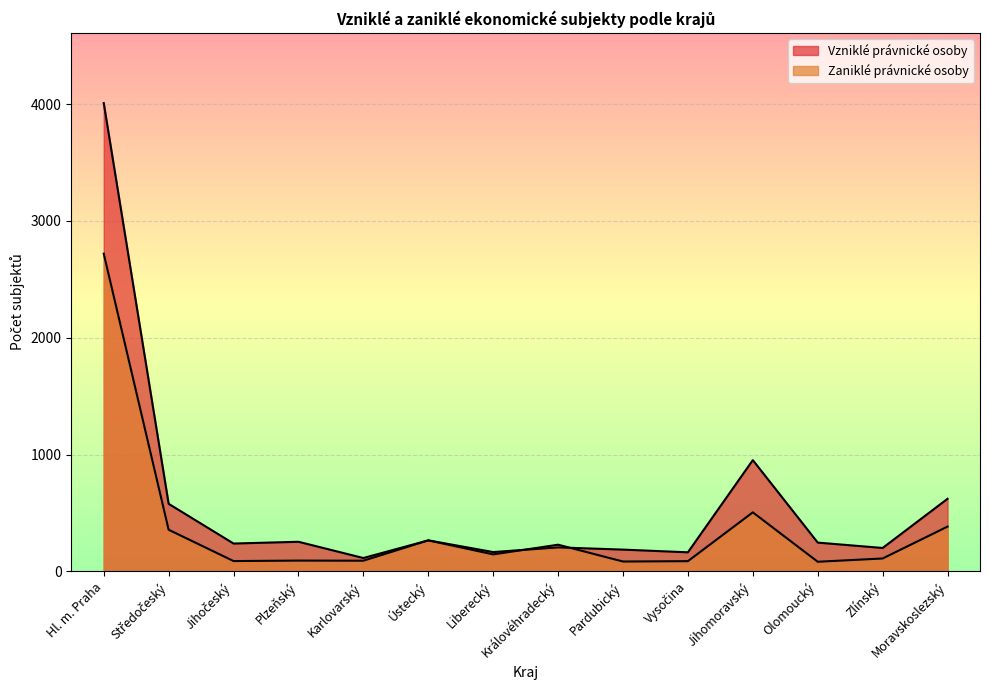

List the series in order of their overall mean, highest first.

Vzniklé právnické osoby, Zaniklé právnické osoby